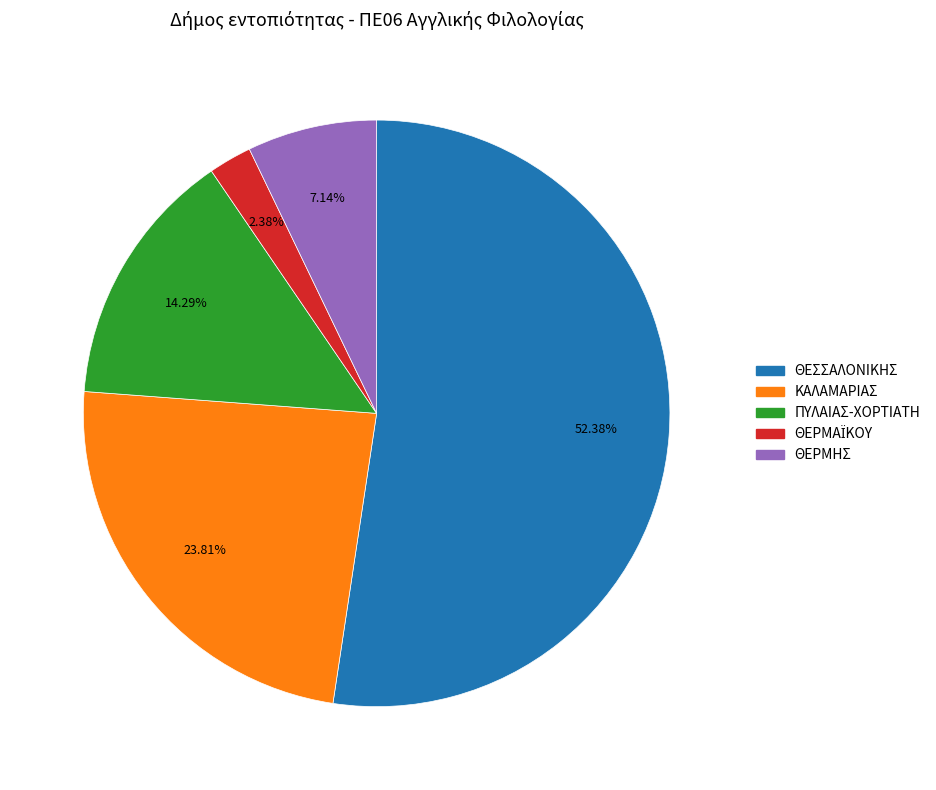

To the nearest percent, what portion does ΚΑΛΑΜΑΡΙΑΣ represent?

24%